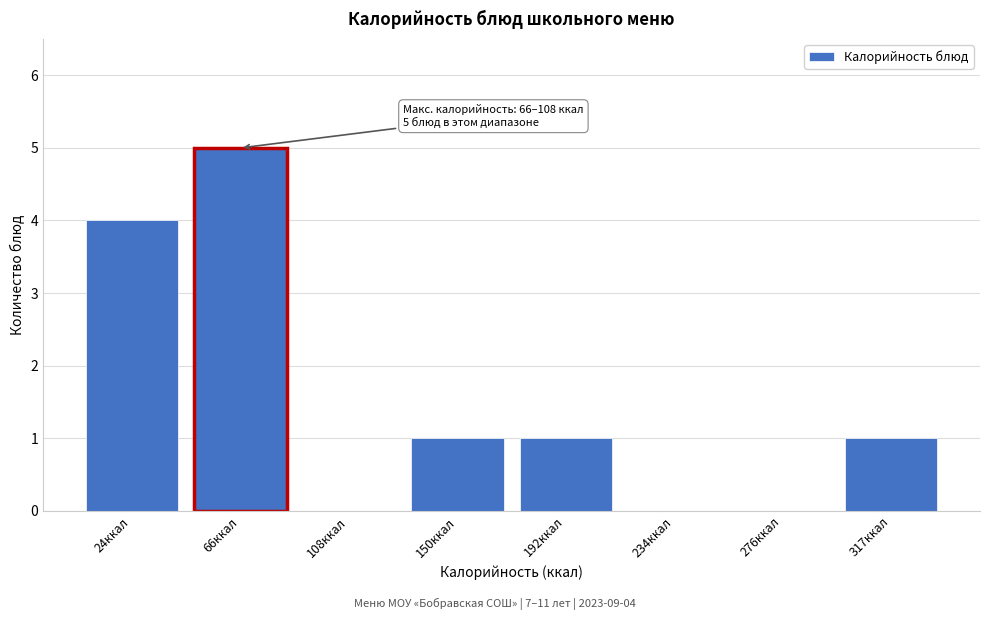

Reading right to left, list all the values displayed in this chart.

317ккал=1	276ккал=0	234ккал=0	192ккал=1	150ккал=1	108ккал=0	66ккал=5	24ккал=4